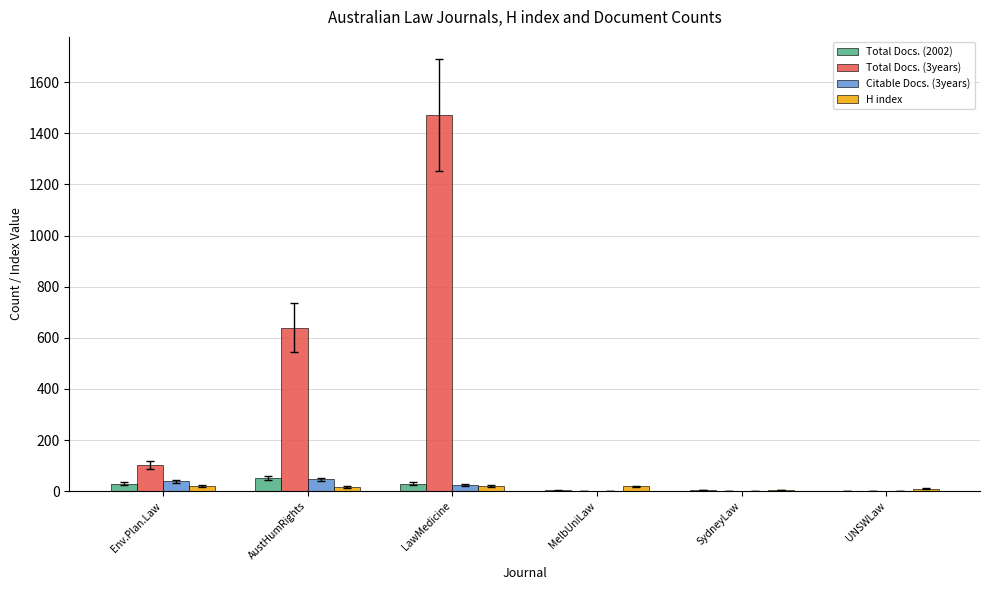

What is the total value across all series at MelbUniLaw?

22